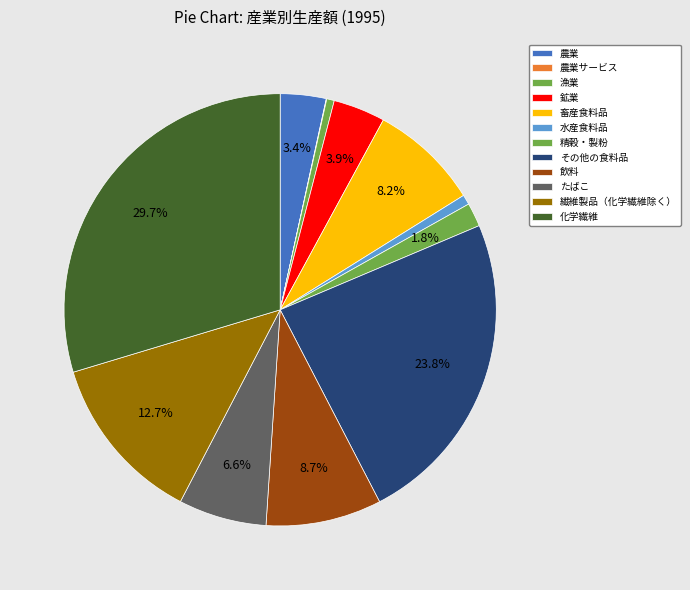

To the nearest percent, what percentage of the pie is 繊維製品（化学繊維除く）?

13%